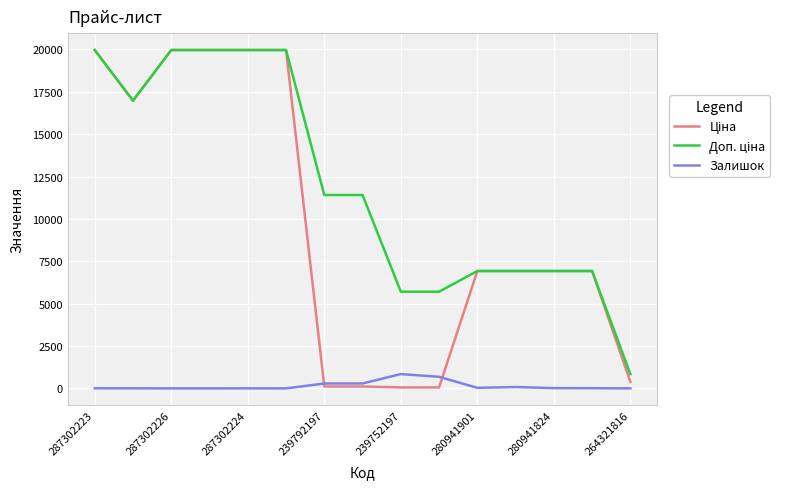

How many lines are shown in the chart?

3